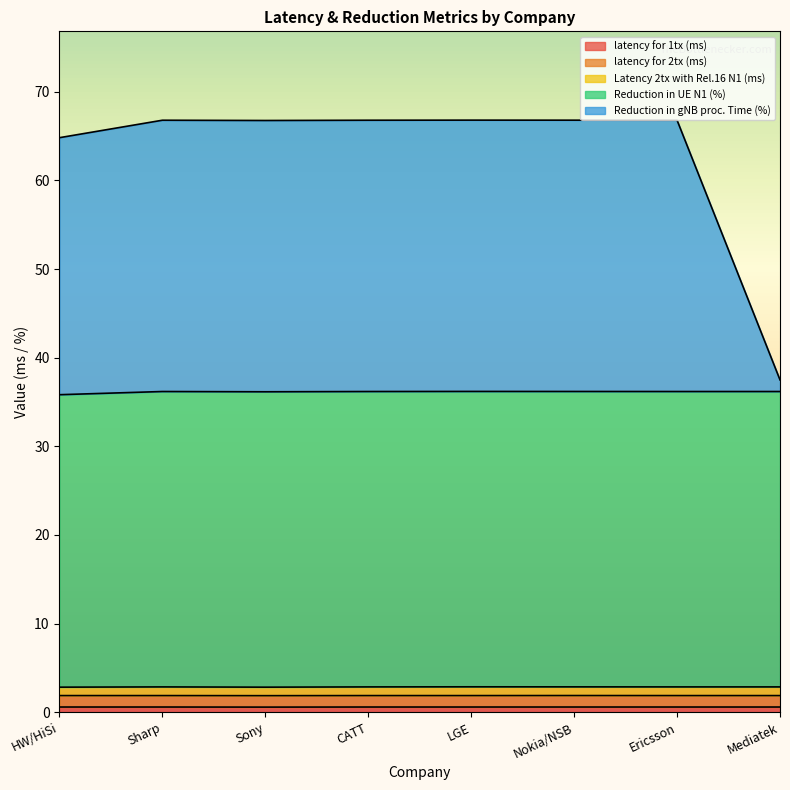

Is the value of Reduction in UE N1 (%) at Ericsson greater than the value of latency for 1tx (ms) at LGE?

Yes